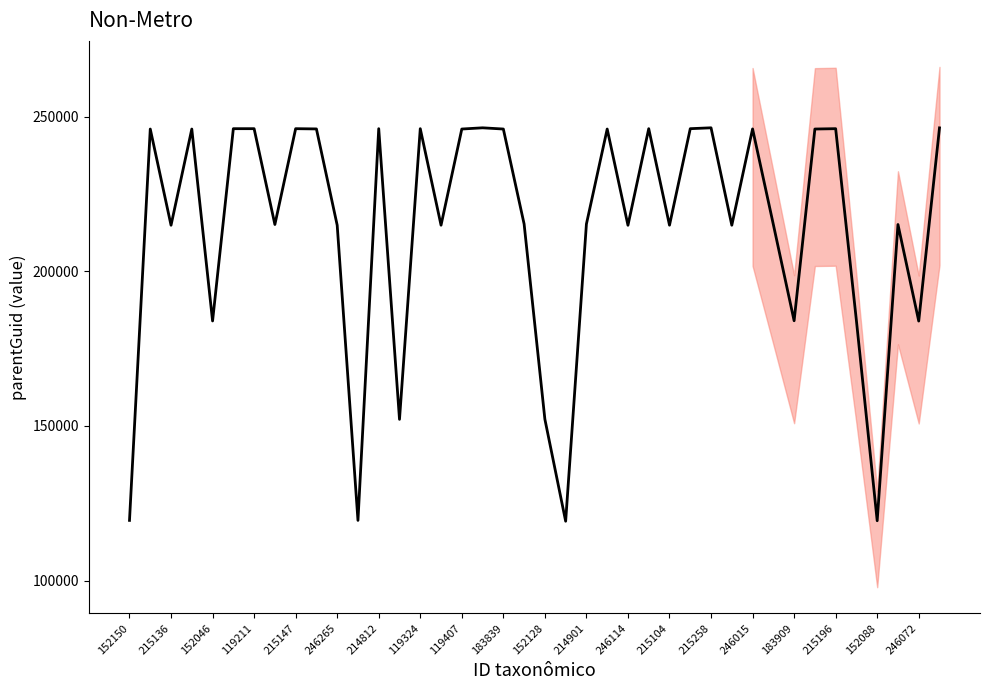

Reading right to left, extract all data points from this chart.

246333	183893	215102	119359	183996	246074	245961	183996	215102	245994	214868	246356	246074	214877	246074	214853	245961	215261	119199	152162	215261	245961	246353	245961	214877	246074	152128	246074	119470	214877	245994	246074	215102	246074	246074	183926	245961	214866	245961	119470